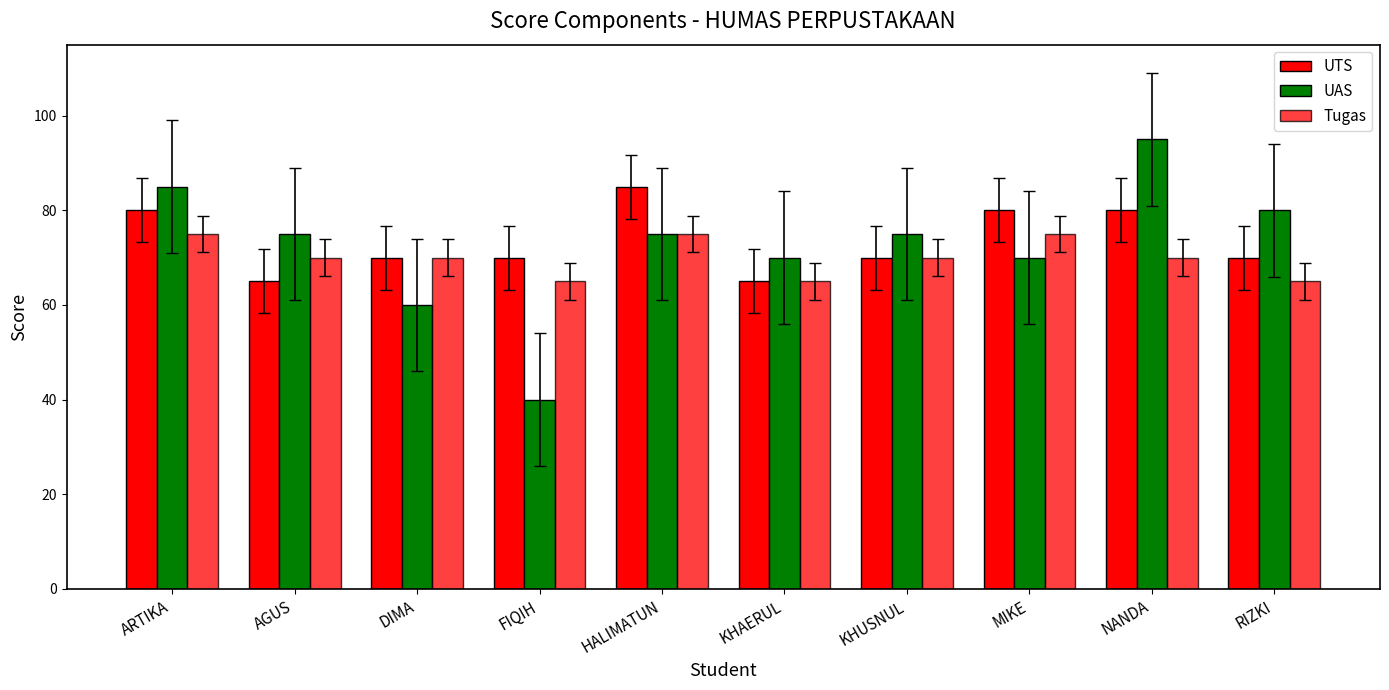

What is the difference between the maximum and minimum values in the UTS series?

20